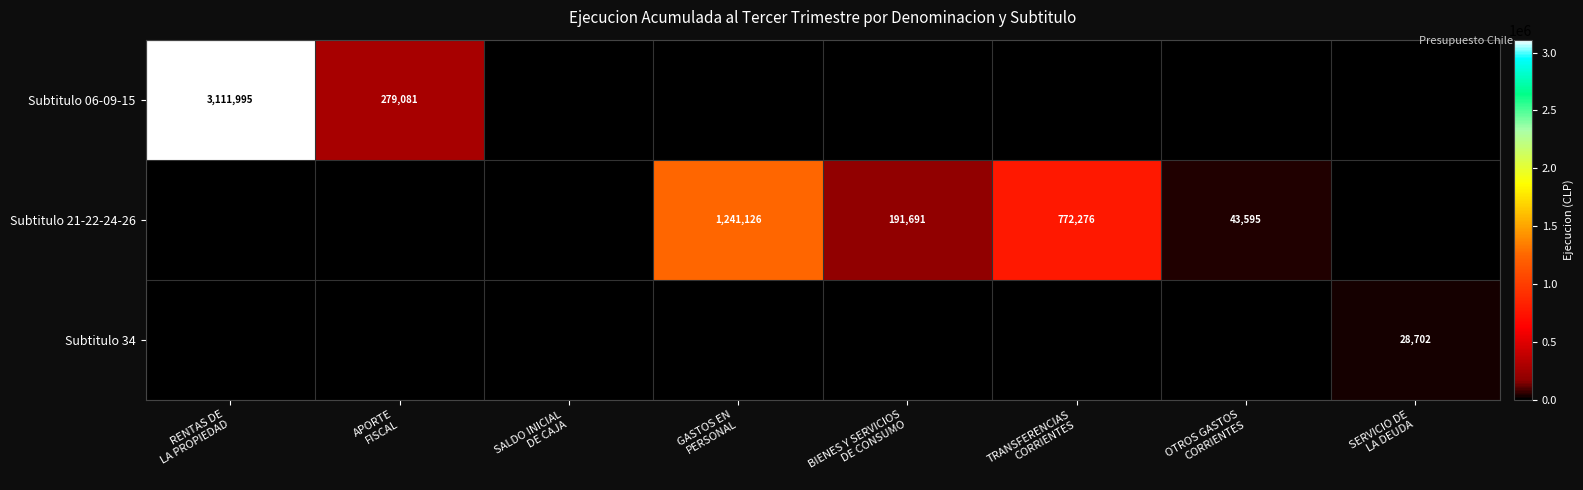

What is the difference between the highest and lowest values at SERVICIO DE
LA DEUDA?

28702